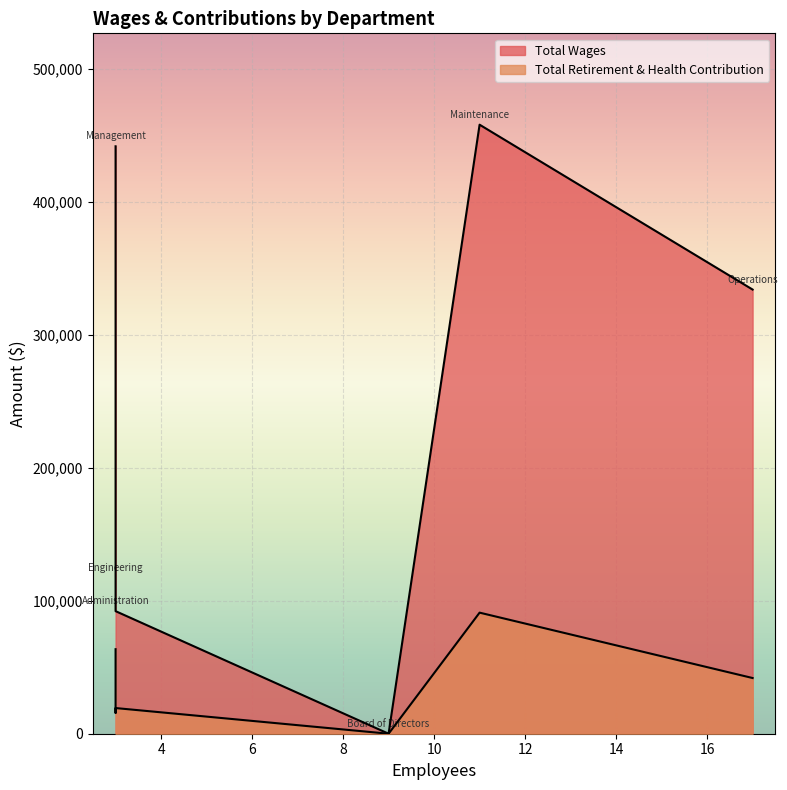

Does the chart display data point markers on the line(s)?

No